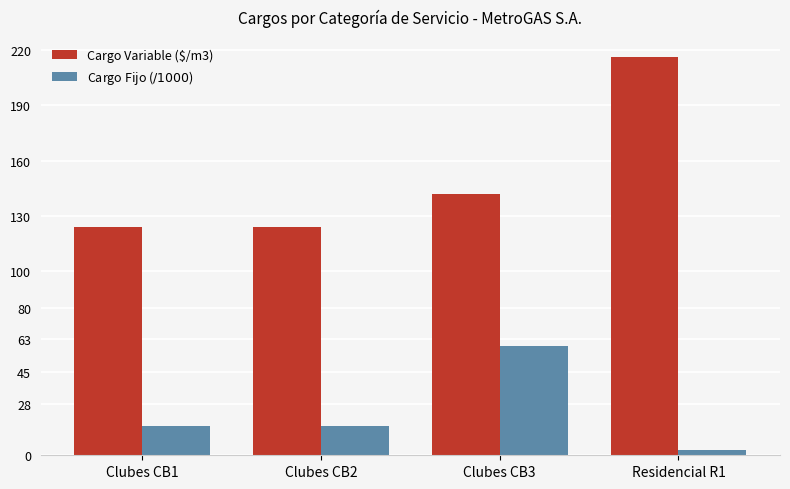

Reading left to right, extract all data points from this chart.

Cargo Variable ($/m3): Clubes CB1=124.1	Clubes CB2=124.1	Clubes CB3=141.7	Residencial R1=216.1
Cargo Fijo ($/1000$): Clubes CB1=15.8	Clubes CB2=15.8	Clubes CB3=59.5	Residencial R1=3.0